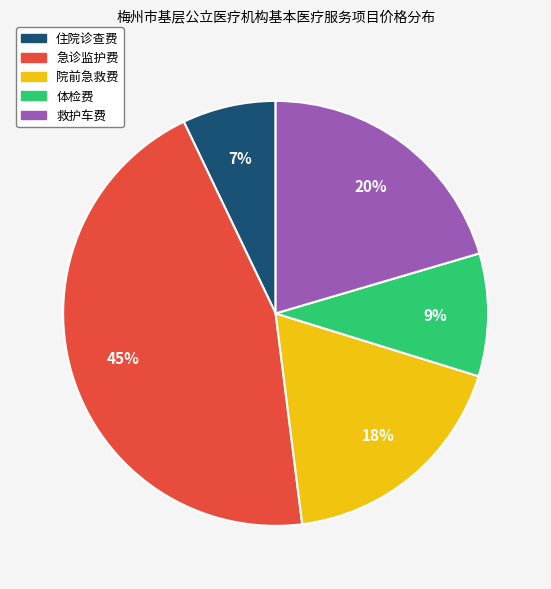

Rank the categories by value from highest to lowest.

急诊监护费, 救护车费, 院前急救费, 体检费, 住院诊查费